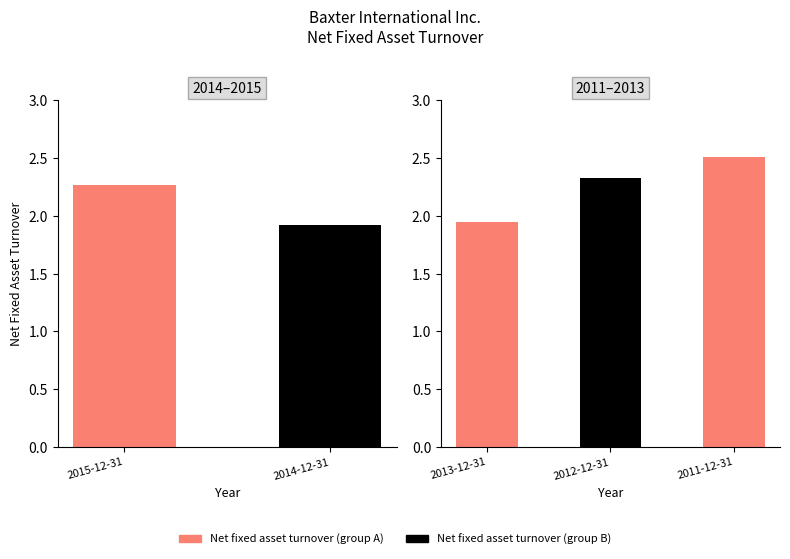

How many bars are there in total?

5